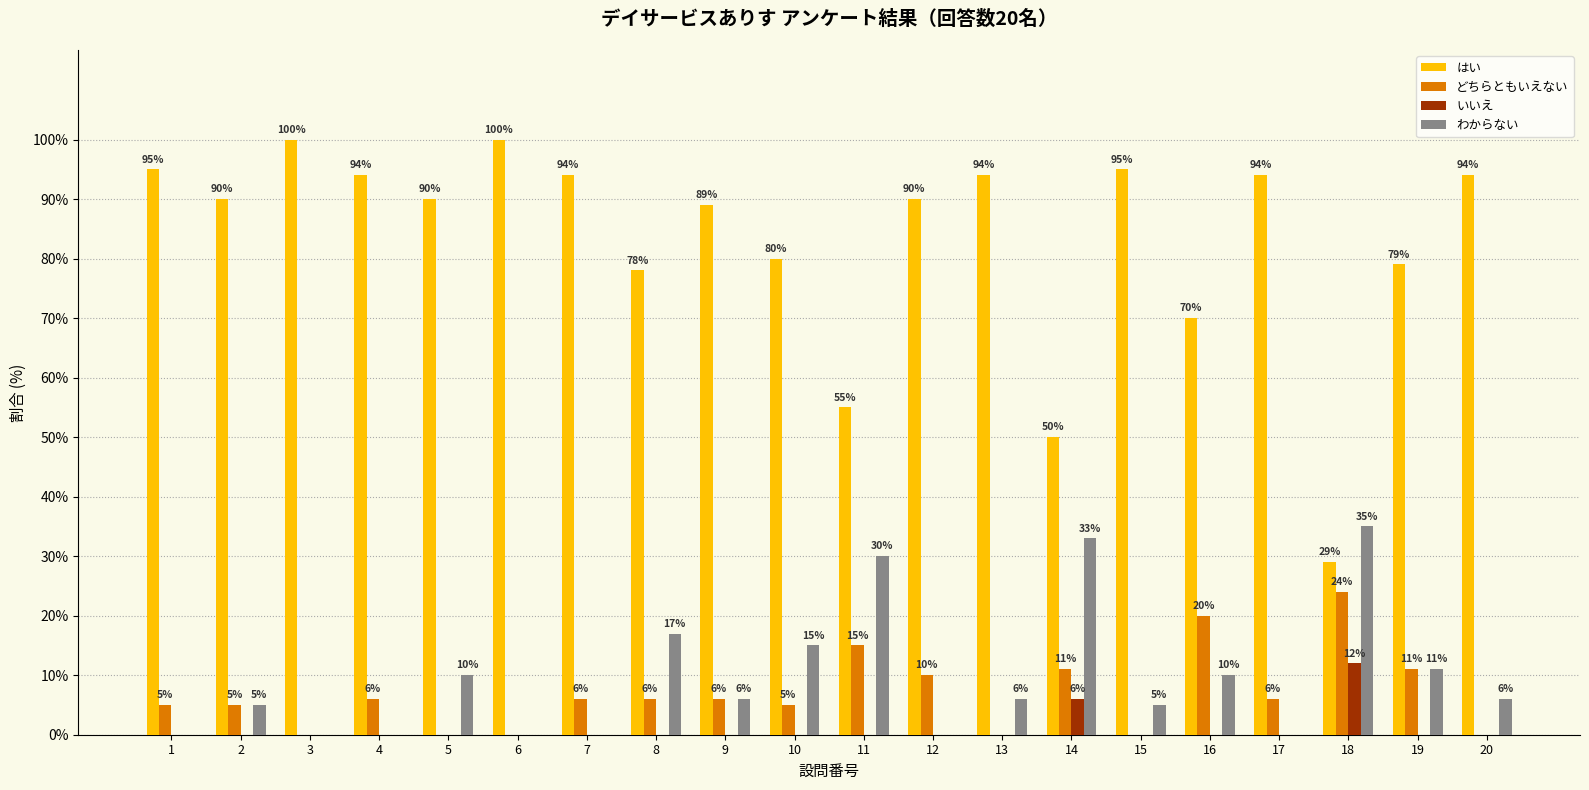

What is the total value across all series at 6?

100